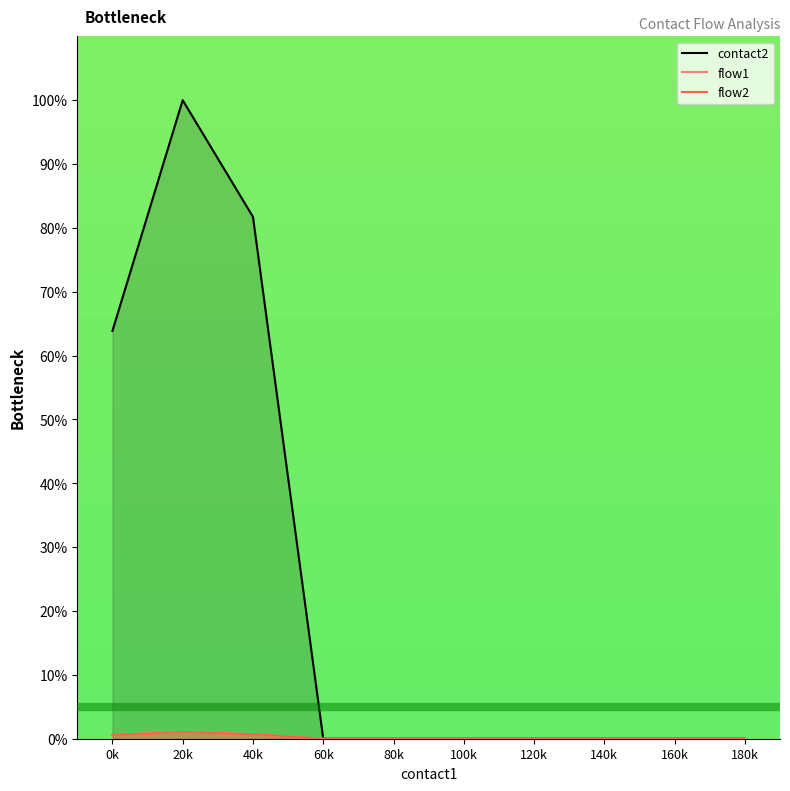

True or false: flow1 and flow2 intersect in this chart.

False